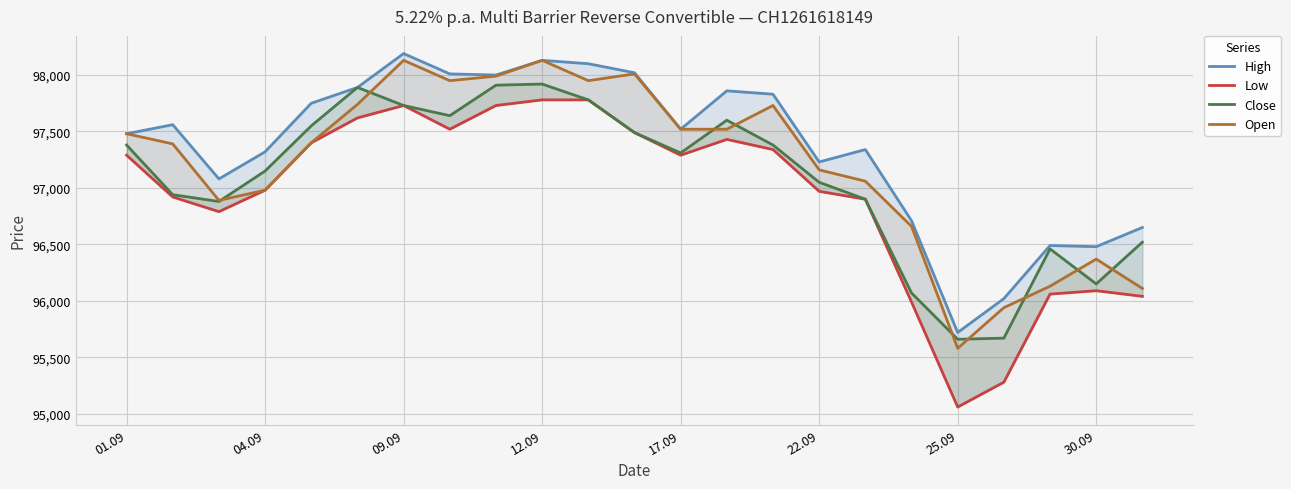

Between 14 and 17.09, which is larger?

14